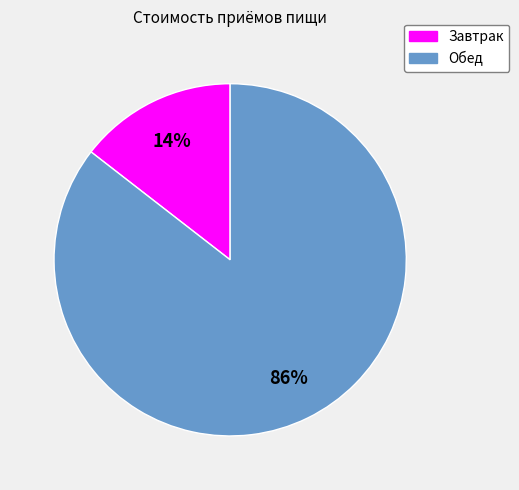

To the nearest percent, what portion does Обед represent?

86%